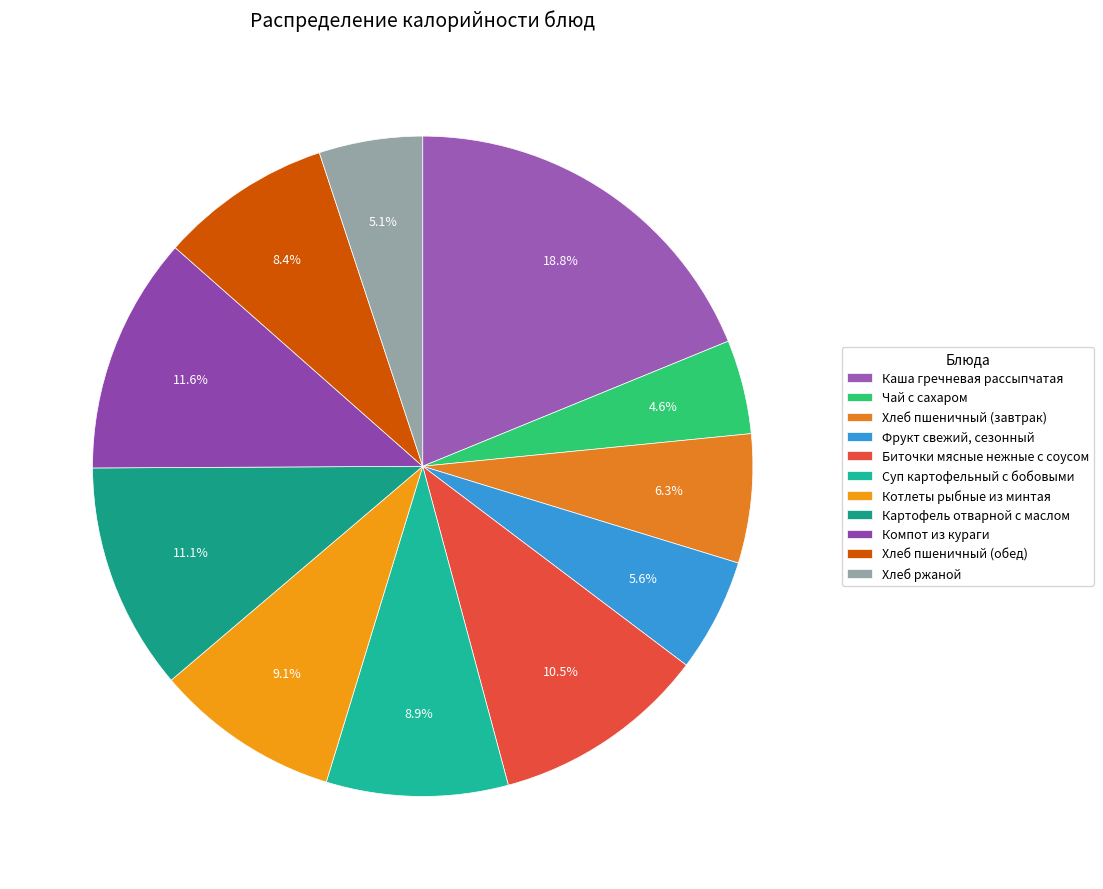

Rank the categories by value from lowest to highest.

Чай с сахаром, Хлеб ржаной, Фрукт свежий, сезонный, Хлеб пшеничный (завтрак), Хлеб пшеничный (обед), Суп картофельный с бобовыми, Котлеты рыбные из минтая, Биточки мясные нежные с соусом, Картофель отварной с маслом, Компот из кураги, Каша гречневая рассыпчатая